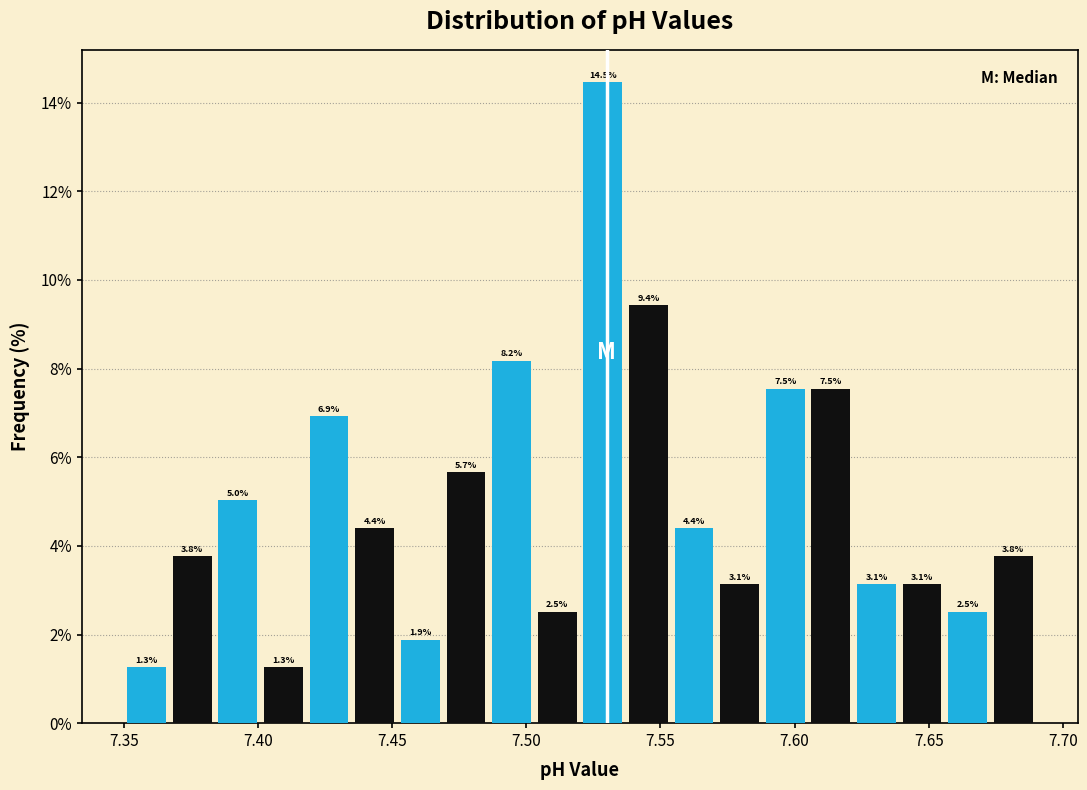

Read against the x-axis, roughly where is the centre of the tallest bar?

7.530